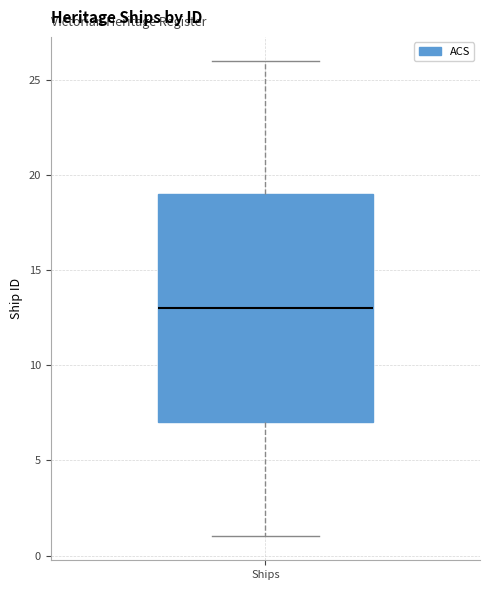

Transcribe this box plot: give where the median line is, the range the box spans, and where the two whiskers end, as read against the y-axis. The values are not printed on the chart, so give them approximately, as read against the axis.

median 13, box 7 to 19, whiskers 1 to 26